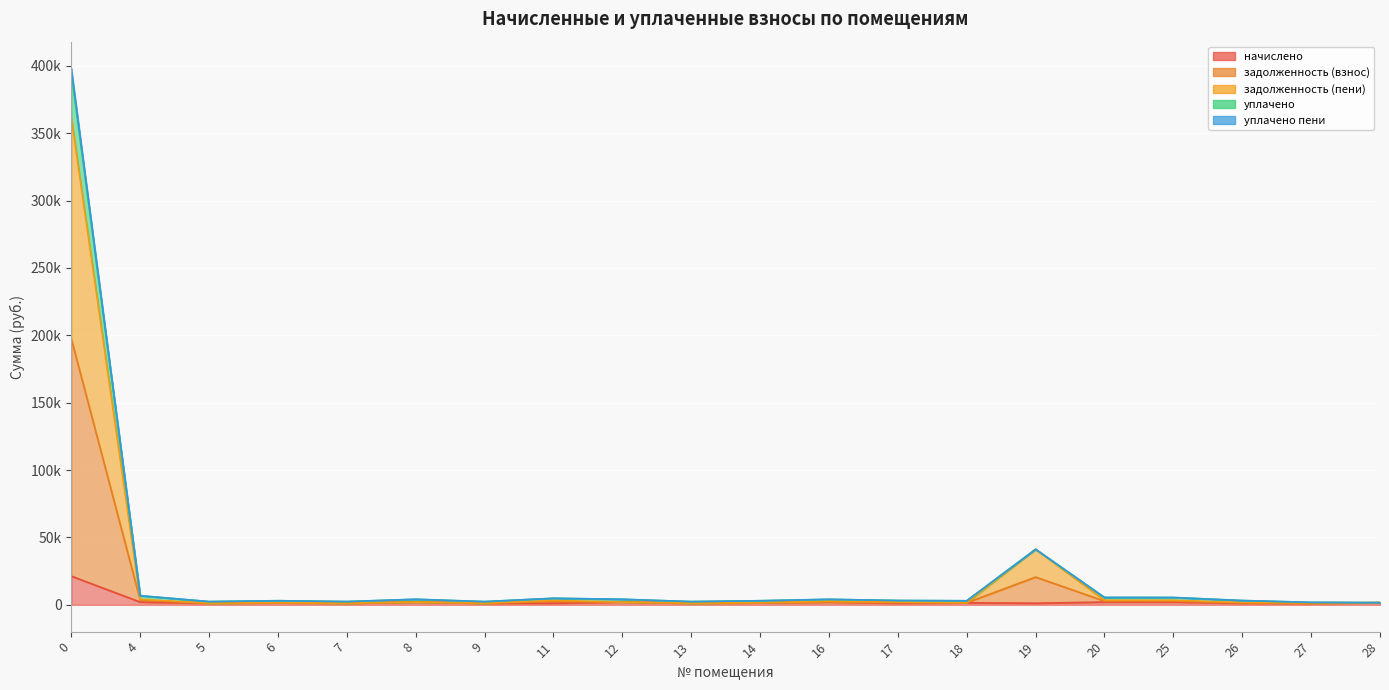

What are all the series names shown in the legend?

начислено, задолженность (взнос), задолженность (пени), уплачено, уплачено пени